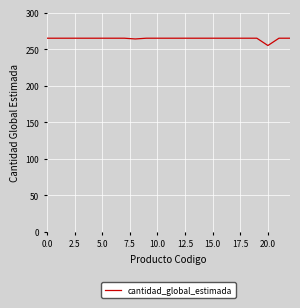

What is the minimum value shown in the chart?

255